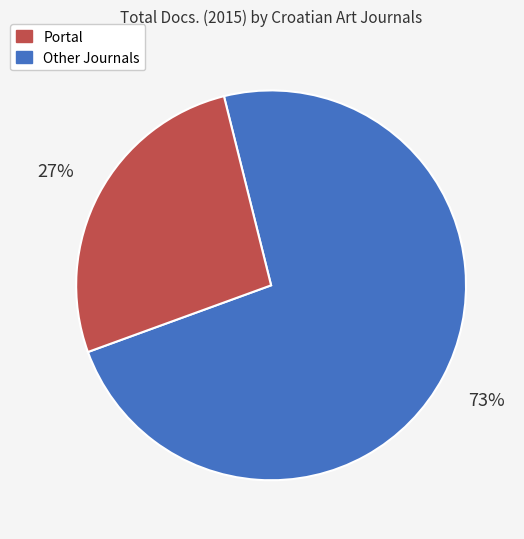

Does any single category account for the majority?

Yes